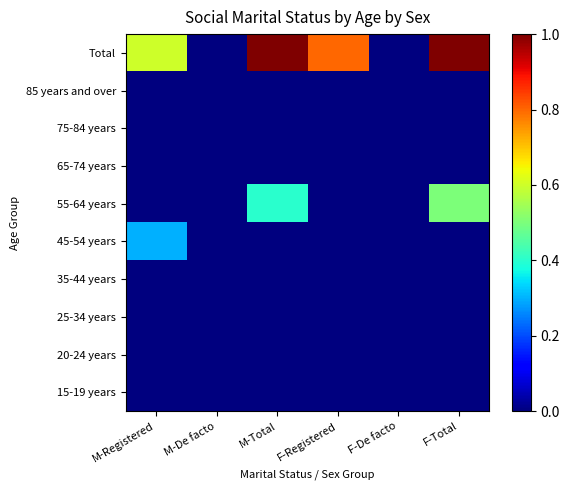

Reading right to left, transcribe all the data shown in this chart.

15-19 years: F-Total=0.0	F-De facto=0.0	F-Registered=0.0	M-Total=0.0	M-De facto=0.0	M-Registered=0.0
20-24 years: F-Total=0.0	F-De facto=0.0	F-Registered=0.0	M-Total=0.0	M-De facto=0.0	M-Registered=0.0
25-34 years: F-Total=0.0	F-De facto=0.0	F-Registered=0.0	M-Total=0.0	M-De facto=0.0	M-Registered=0.0
35-44 years: F-Total=0.0	F-De facto=0.0	F-Registered=0.0	M-Total=0.0	M-De facto=0.0	M-Registered=0.0
45-54 years: F-Total=0.0	F-De facto=0.0	F-Registered=0.0	M-Total=0.0	M-De facto=0.0	M-Registered=0.3
55-64 years: F-Total=0.5	F-De facto=0.0	F-Registered=0.0	M-Total=0.4	M-De facto=0.0	M-Registered=0.0
65-74 years: F-Total=0.0	F-De facto=0.0	F-Registered=0.0	M-Total=0.0	M-De facto=0.0	M-Registered=0.0
75-84 years: F-Total=0.0	F-De facto=0.0	F-Registered=0.0	M-Total=0.0	M-De facto=0.0	M-Registered=0.0
85 years and over: F-Total=0.0	F-De facto=0.0	F-Registered=0.0	M-Total=0.0	M-De facto=0.0	M-Registered=0.0
Total: F-Total=1.0	F-De facto=0.0	F-Registered=0.8	M-Total=1.0	M-De facto=0.0	M-Registered=0.6